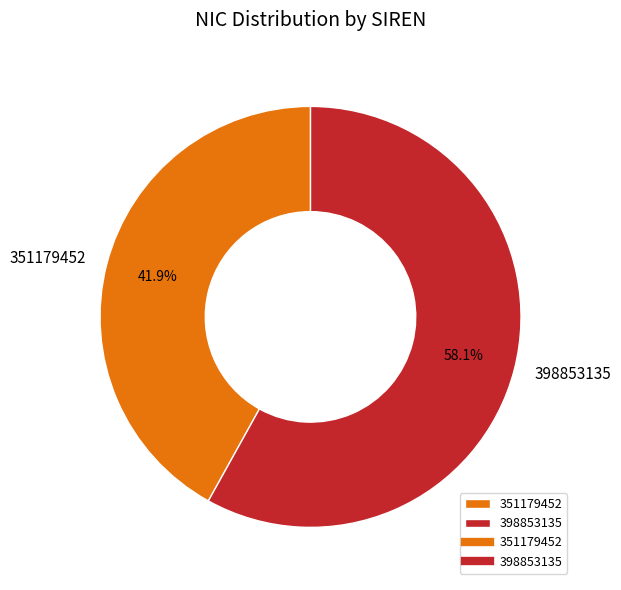

To the nearest percent, what portion does 398853135 represent?

58%